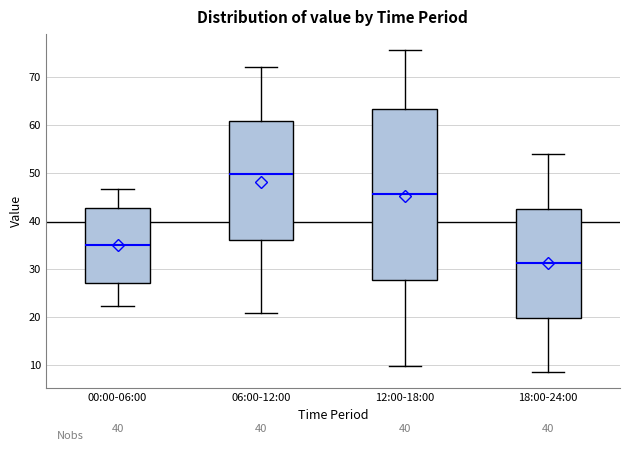

Reading left to right, read every box against the y-axis: the position of its median line, the range the box covers, and the ends of its whiskers. The values are not printed on the chart, so give them approximately, as read against the axis.

00:00-06:00: median 35, box 27 to 43, whiskers 22 to 47
06:00-12:00: median 50, box 36 to 61, whiskers 21 to 72
12:00-18:00: median 46, box 28 to 63, whiskers 10 to 76
18:00-24:00: median 31, box 20 to 43, whiskers 9 to 54